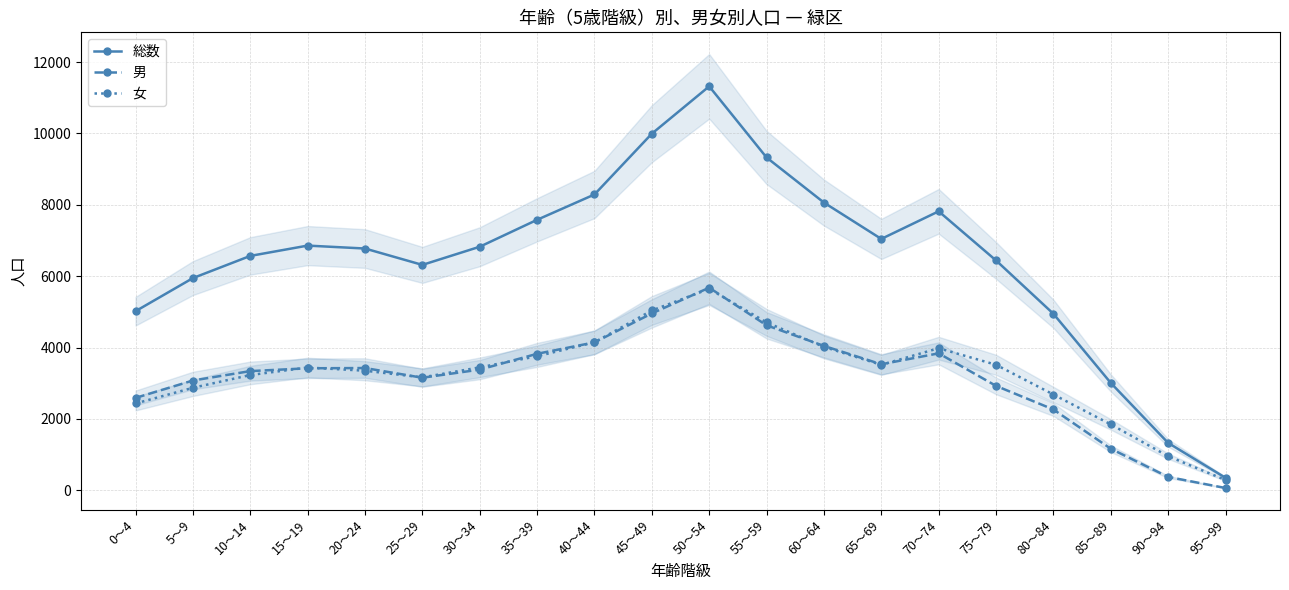

Reading right to left, extract all data points from this chart.

総数: 95～99=348	90～94=1326	85～89=3008	80～84=4946	75～79=6441	70～74=7818	65～69=7044	60～64=8063	55～59=9327	50～54=11321	45～49=9994	40～44=8290	35～39=7580	30～34=6825	25～29=6316	20～24=6775	15～19=6857	10～14=6568	5～9=5946	0～4=5018
男: 95～99=62	90～94=372	85～89=1163	80～84=2263	75～79=2925	70～74=3837	65～69=3530	60～64=4045	55～59=4623	50～54=5677	45～49=4956	40～44=4144	35～39=3824	30～34=3381	25～29=3153	20～24=3425	15～19=3418	10～14=3339	5～9=3075	0～4=2587
女: 95～99=286	90～94=954	85～89=1845	80～84=2683	75～79=3516	70～74=3981	65～69=3514	60～64=4018	55～59=4704	50～54=5644	45～49=5038	40～44=4146	35～39=3756	30～34=3444	25～29=3163	20～24=3350	15～19=3439	10～14=3229	5～9=2871	0～4=2431